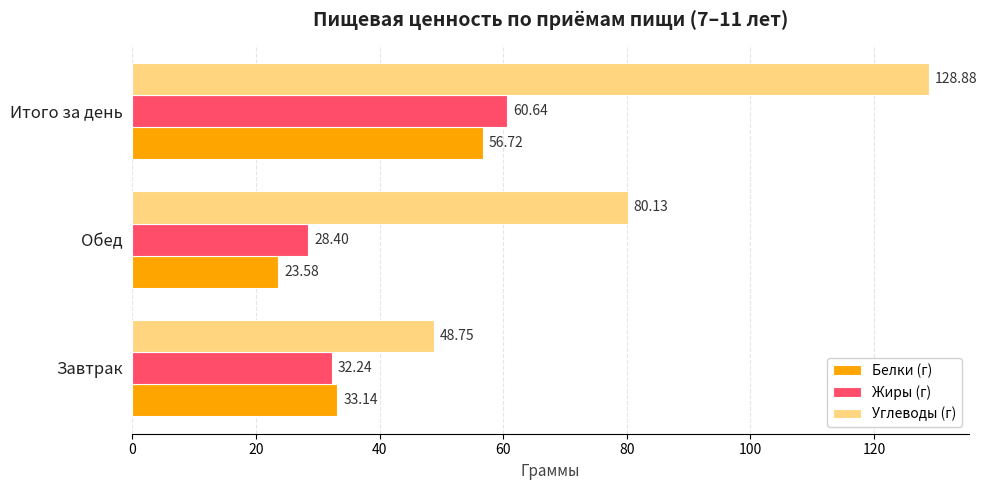

What is the smallest value displayed?

23.6